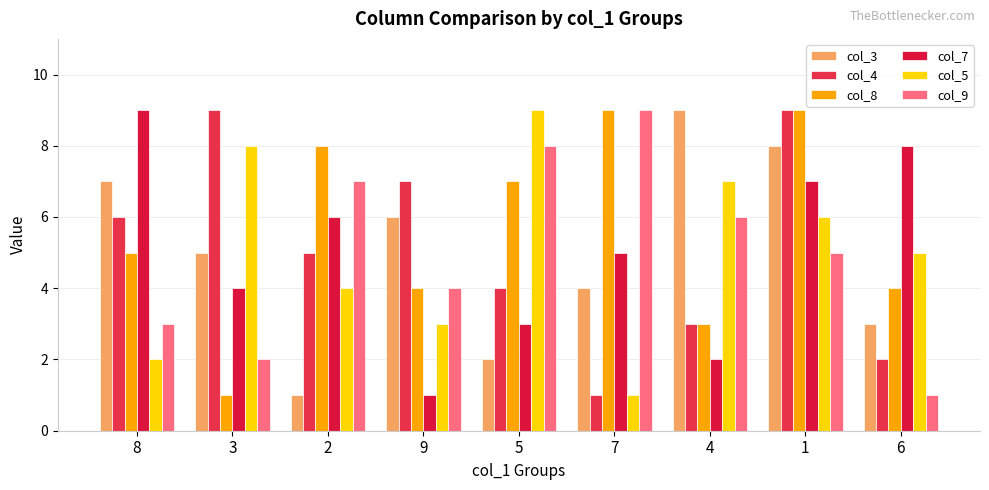

How many data points in col_7 are less than 5?

4